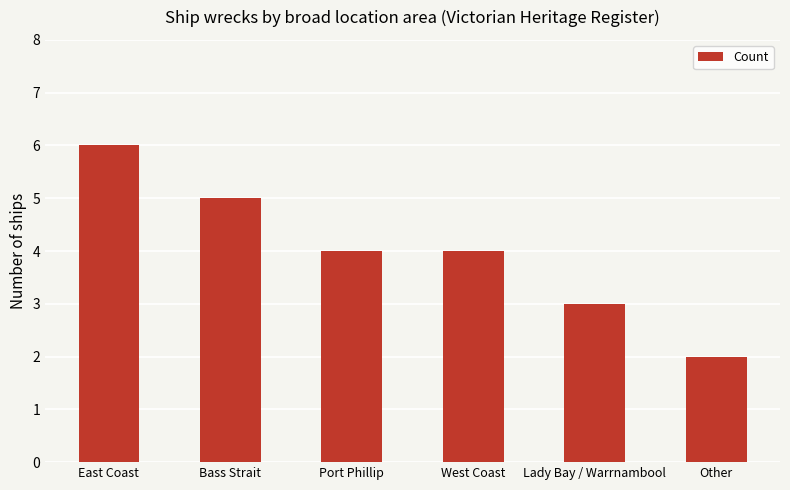

Reading left to right, extract all data points from this chart.

6	5	4	4	3	2